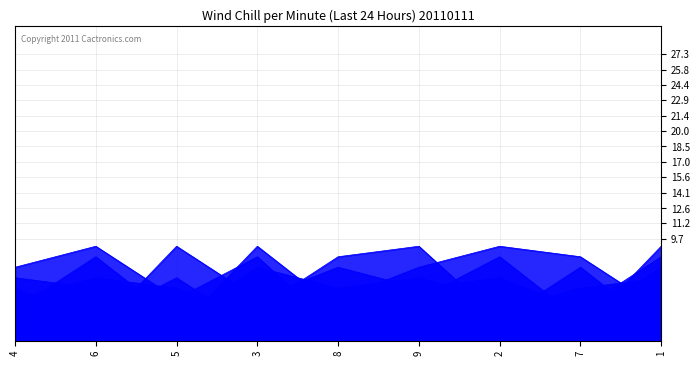

How many lines are shown in the chart?

6